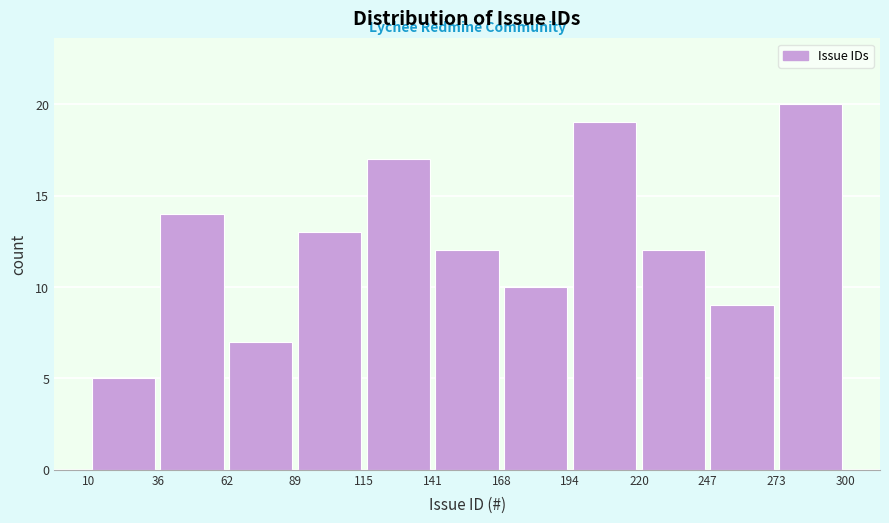

How tall is the bar that spans 141 to 168 on the x-axis? The values are not printed on the chart, so give them approximately, as read against the axis.

12